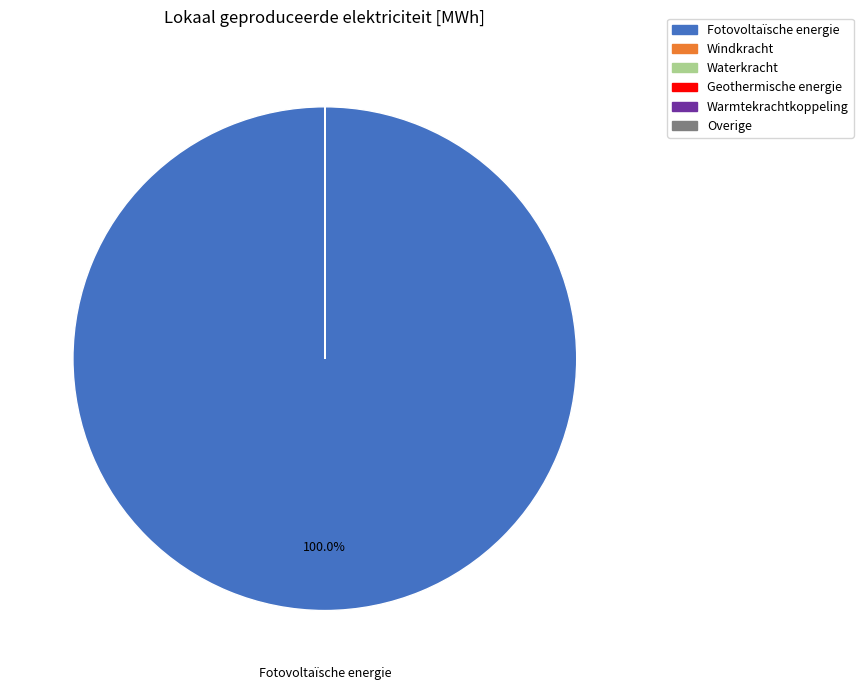

Which slice is the largest?

Fotovoltaïsche energie